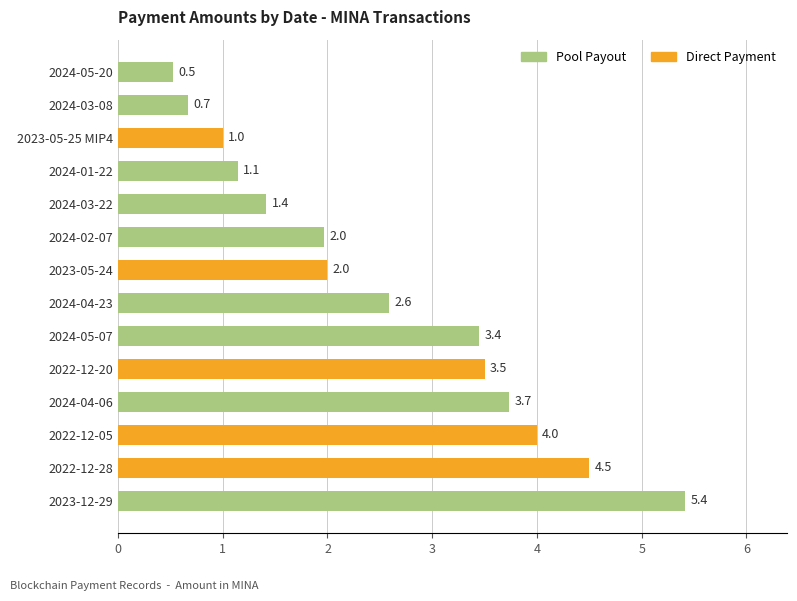

Between 2024-01-22 and 2024-04-23, which is larger?

2024-04-23